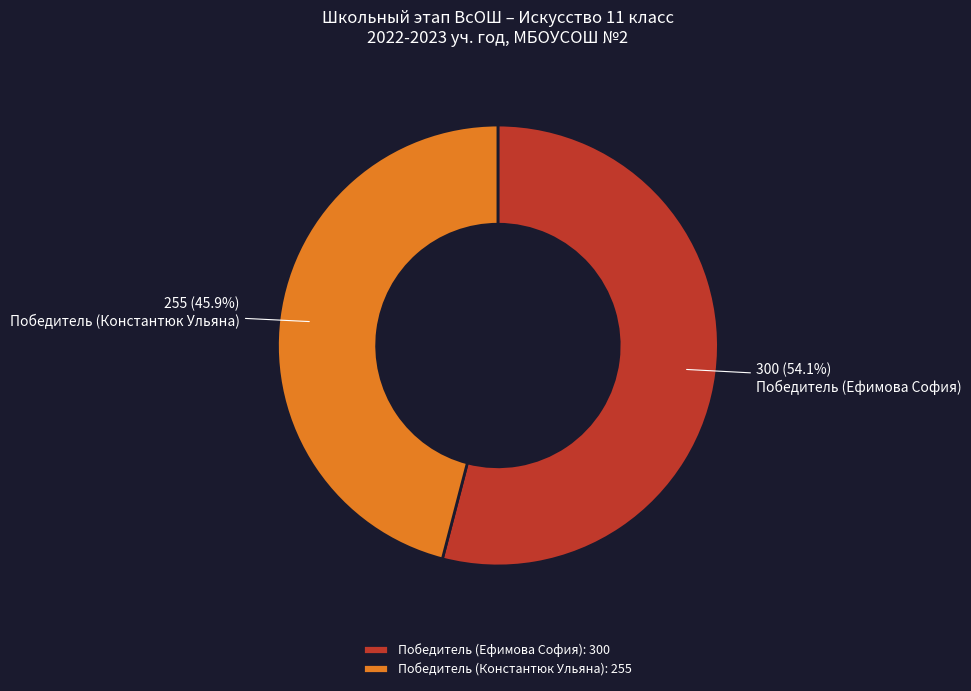

True or false: Победитель (Константюк Ульяна) accounts for 59% of the total.

False